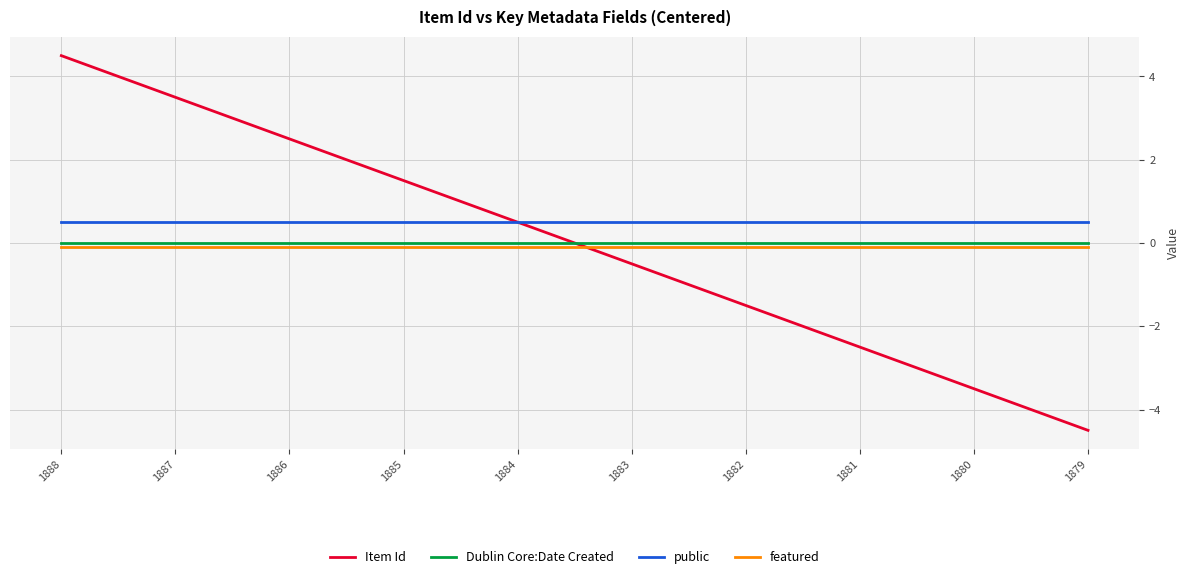

What is the difference between the highest and lowest values at 1886?

2.6